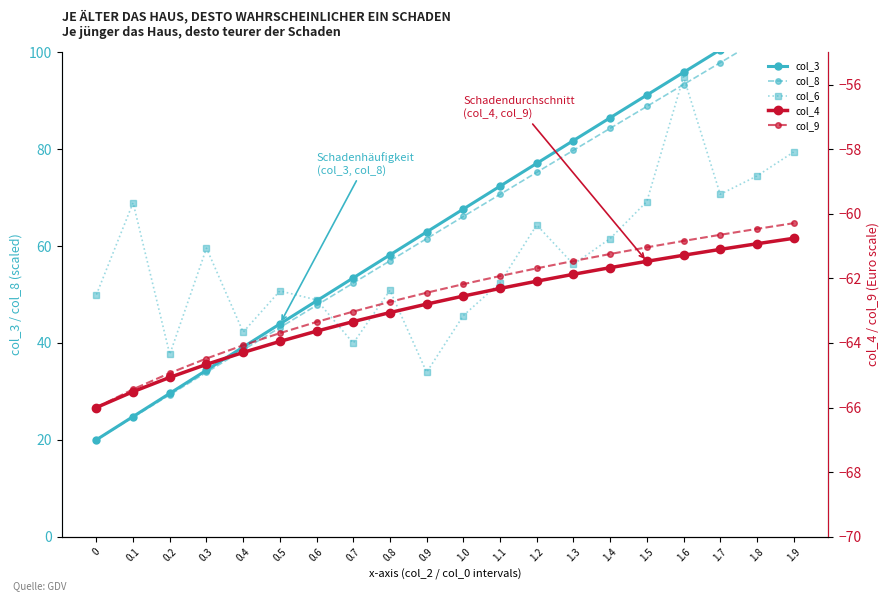

At how many categories does at least one series exceed 81?

7